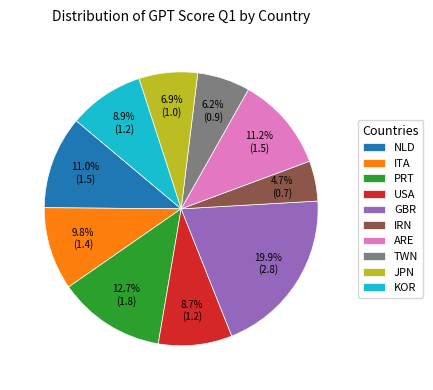

Which slice is the largest?

GBR